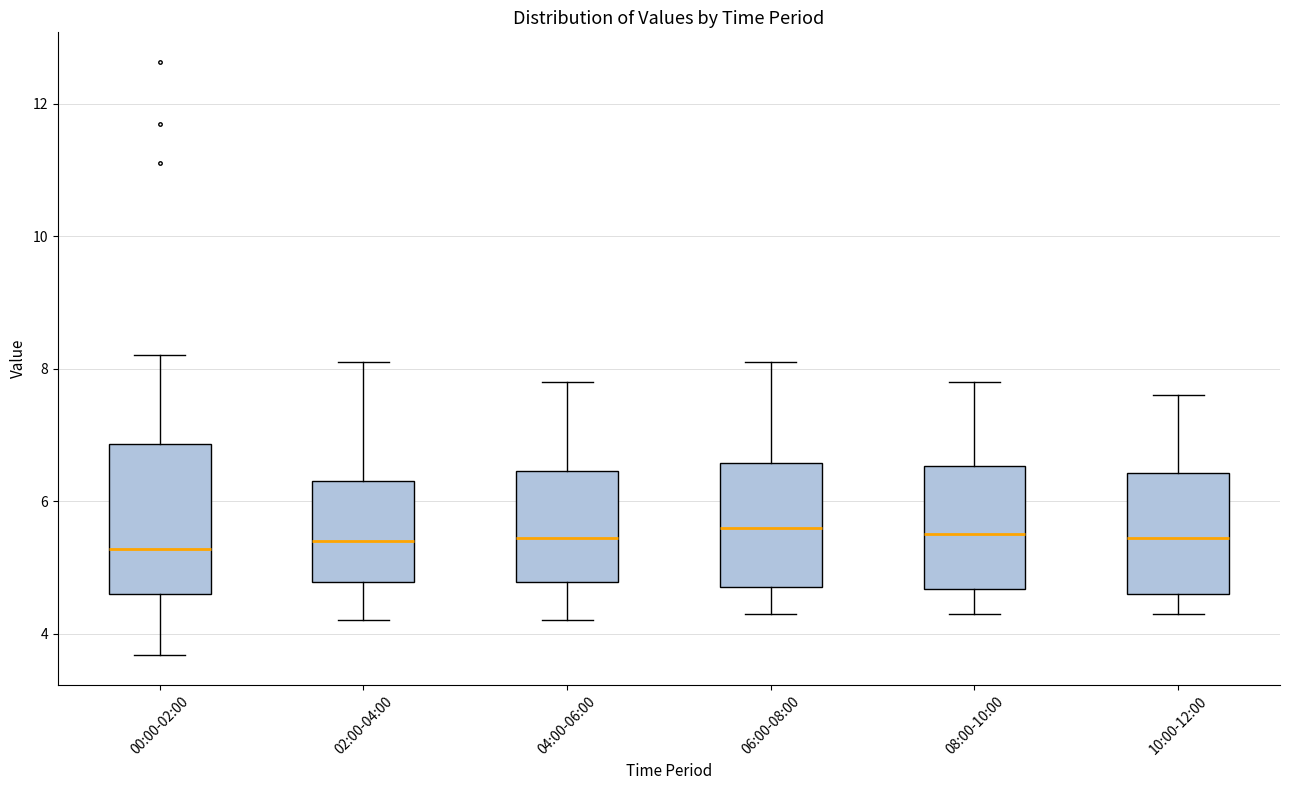

Reading left to right, transcribe this box plot: for each box, give where its median line is, the range the box spans, and where its two whiskers end, as read against the y-axis. The values are not printed on the chart, so give them approximately, as read against the axis.

00:00-02:00: median 5.2, box 4.6 to 6.8, whiskers 3.6 to 8.2
02:00-04:00: median 5.4, box 4.8 to 6.4, whiskers 4.2 to 8.2
04:00-06:00: median 5.4, box 4.8 to 6.4, whiskers 4.2 to 7.8
06:00-08:00: median 5.6, box 4.8 to 6.6, whiskers 4.4 to 8.2
08:00-10:00: median 5.6, box 4.6 to 6.6, whiskers 4.4 to 7.8
10:00-12:00: median 5.4, box 4.6 to 6.4, whiskers 4.4 to 7.6